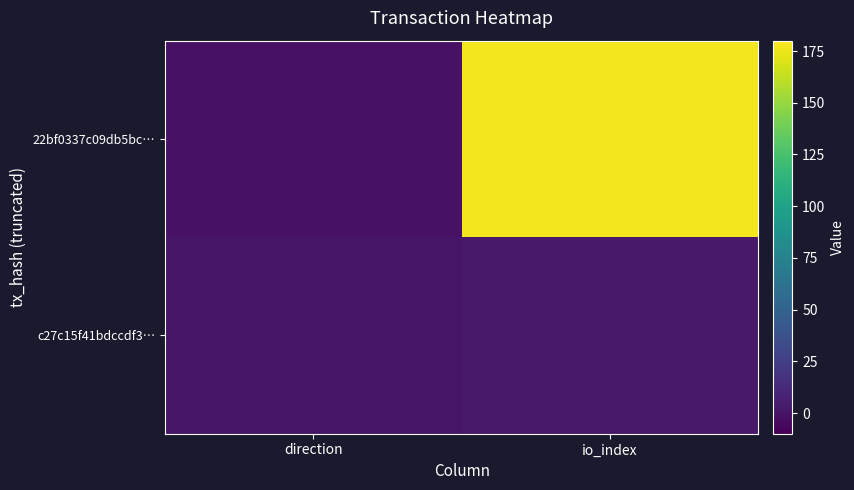

Which category has the highest value across all series?

io_index